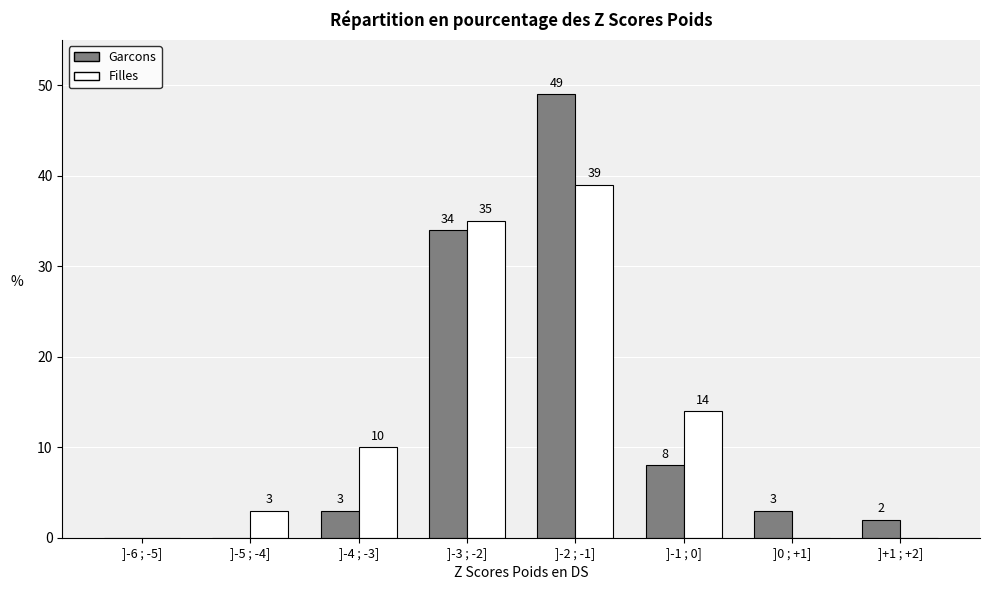

Reading right to left, extract all data points from this chart.

Garcons: ]+1 ; +2]=2	]0 ; +1]=3	]-1 ; 0]=8	]-2 ; -1]=49	]-3 ; -2]=34	]-4 ; -3]=3	]-5 ; -4]=0	]-6 ; -5]=0
Filles: ]+1 ; +2]=0	]0 ; +1]=0	]-1 ; 0]=14	]-2 ; -1]=39	]-3 ; -2]=35	]-4 ; -3]=10	]-5 ; -4]=3	]-6 ; -5]=0